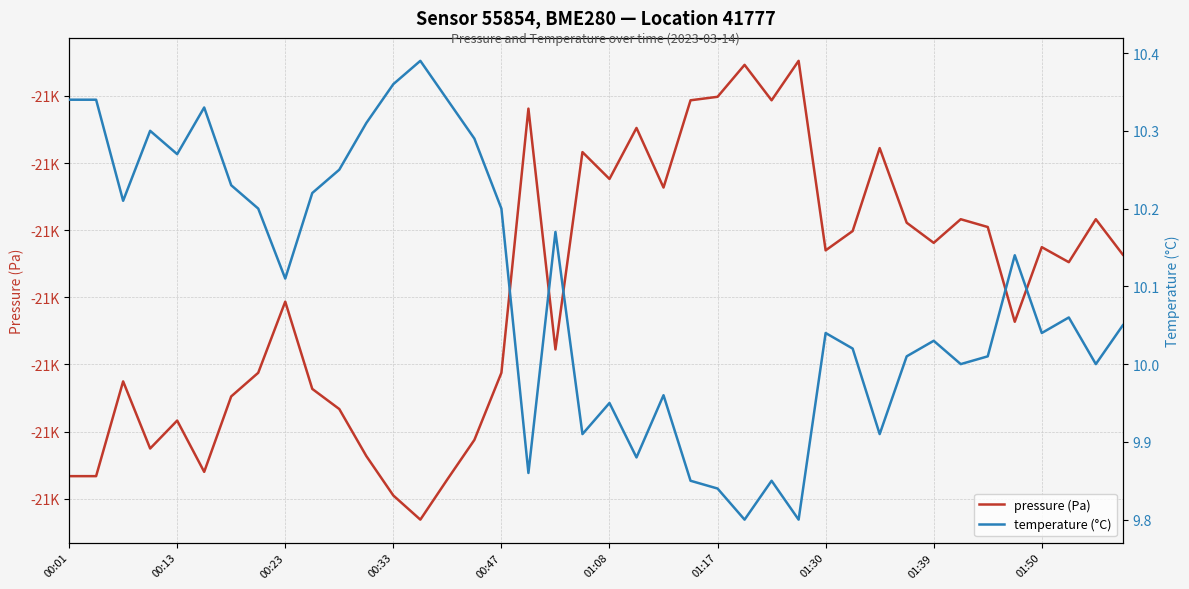

How many distinct data groups are displayed?

2